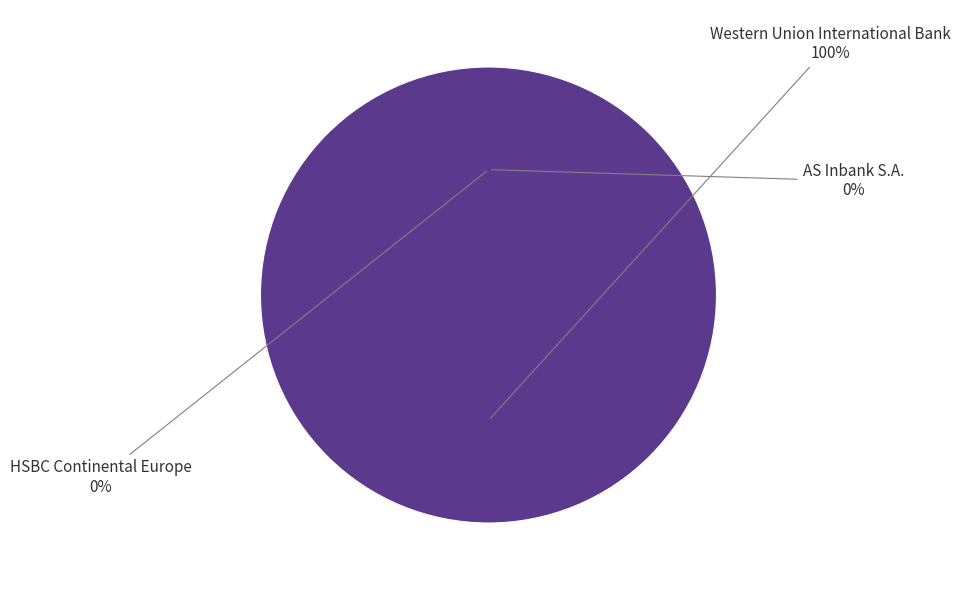

Combined, what portion of the pie is Western Union International Bank and HSBC Continental Europe?

100.0%